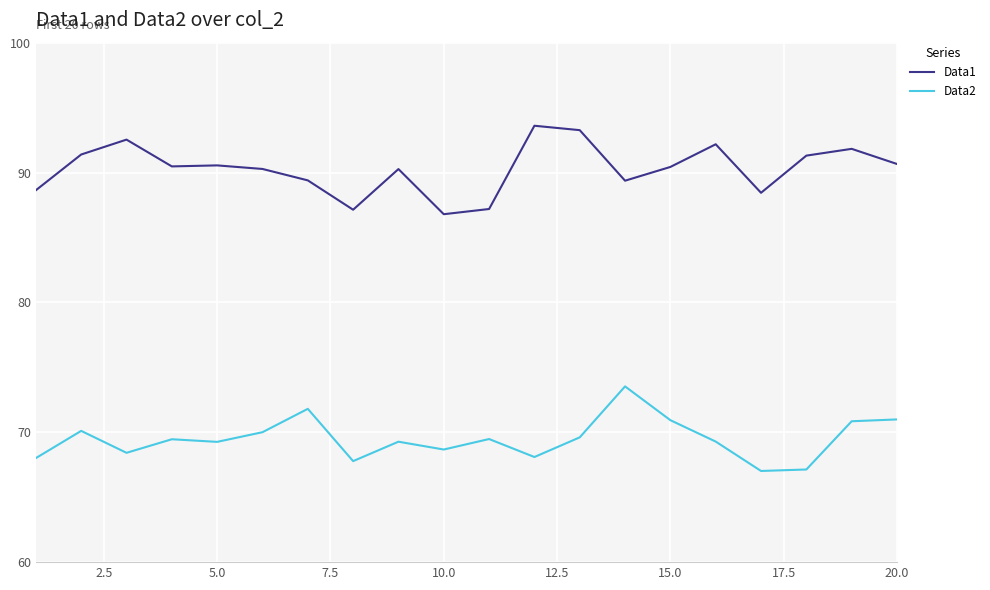

Which series has the largest total across all categories?

Data1